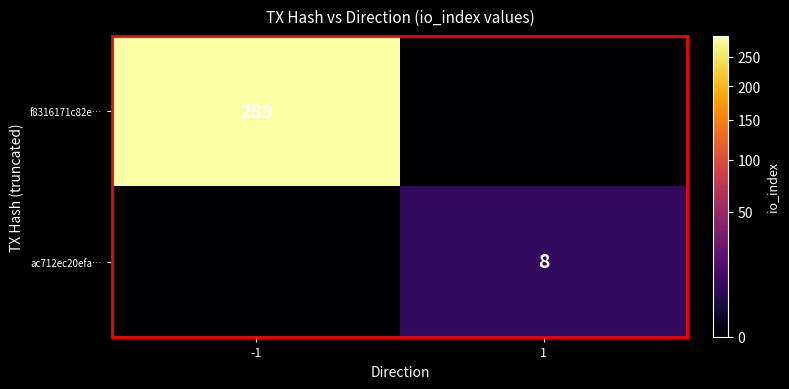

True or false: f8316171c82e… has a value of 289 at -1.

True